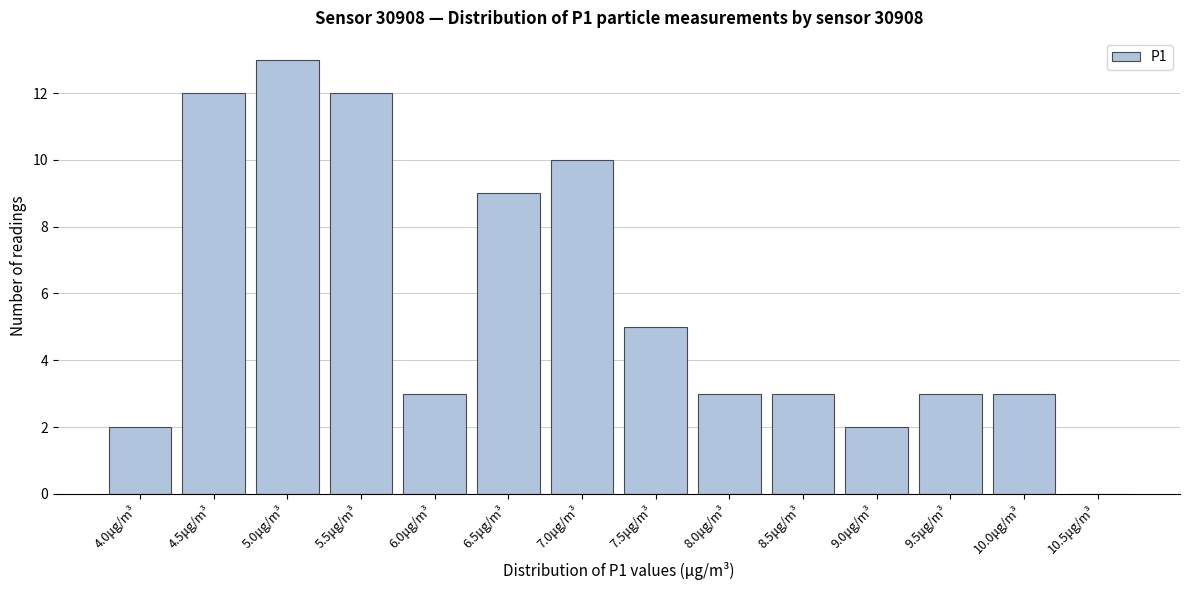

Reading left to right, list all the values displayed in this chart.

4.0μg/m³=2	4.5μg/m³=12	5.0μg/m³=13	5.5μg/m³=12	6.0μg/m³=3	6.5μg/m³=9	7.0μg/m³=10	7.5μg/m³=5	8.0μg/m³=3	8.5μg/m³=3	9.0μg/m³=2	9.5μg/m³=3	10.0μg/m³=3	10.5μg/m³=0